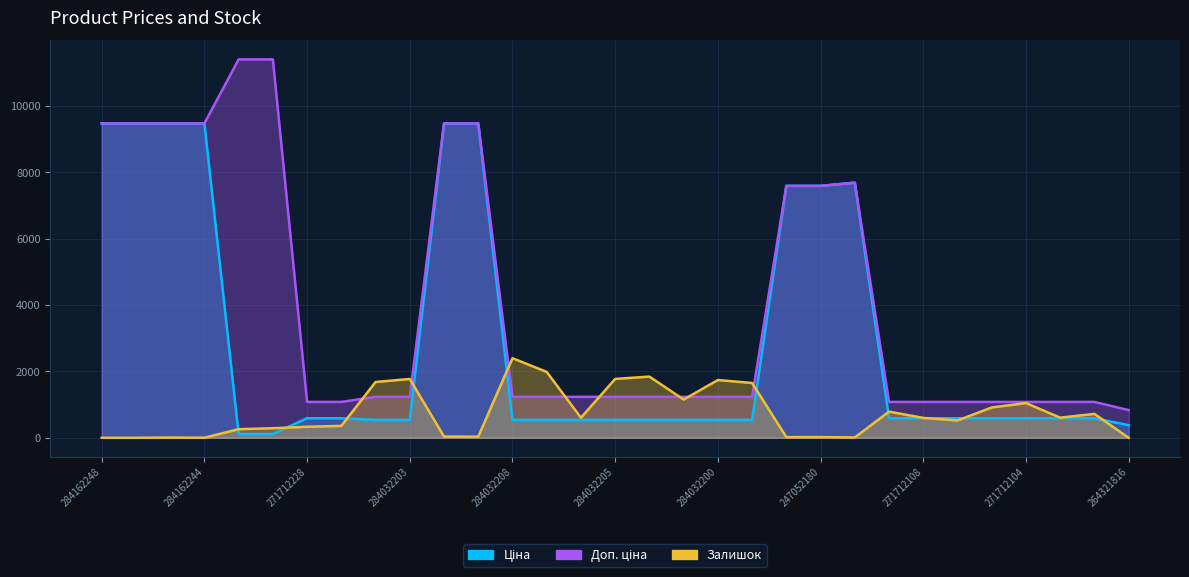

Which series ends up on top after the final intersection of Залишок and Ціна?

Ціна